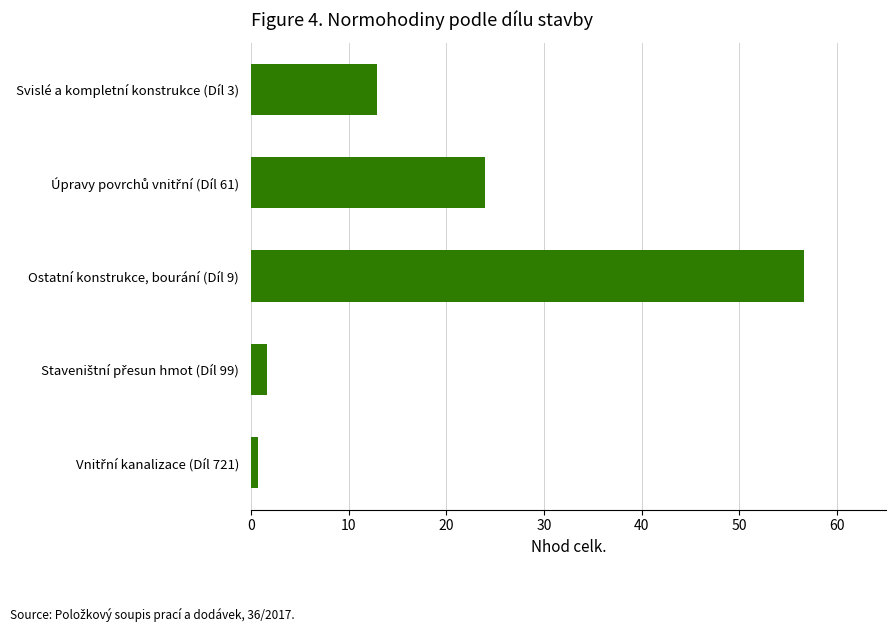

What is the change in value from Svislé a kompletní konstrukce (Díl 3) to Ostatní konstrukce, bourání (Díl 9)?

+43.7